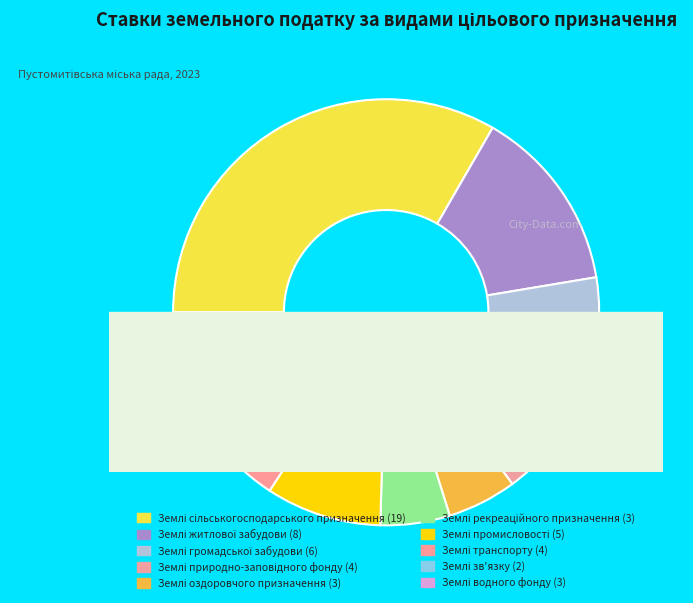

Which slice is the largest?

Землі сільськогосподарського призначення